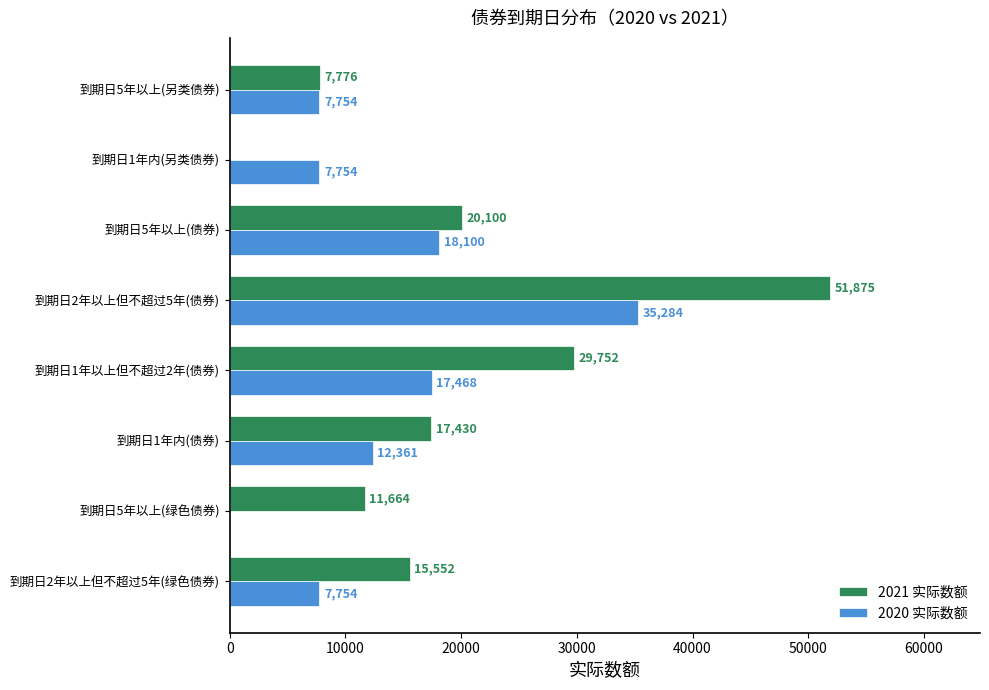

The value of 2020 实际数额 at 到期日5年以上(绿色债券) is 11135. True or false?

False